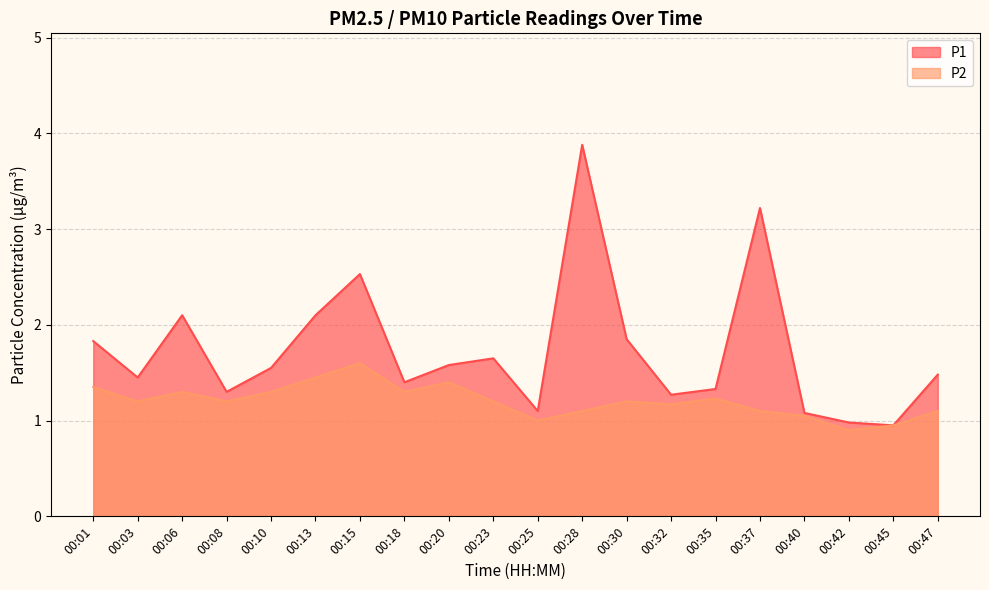

How many interior local valleys does the P2 series have?

6